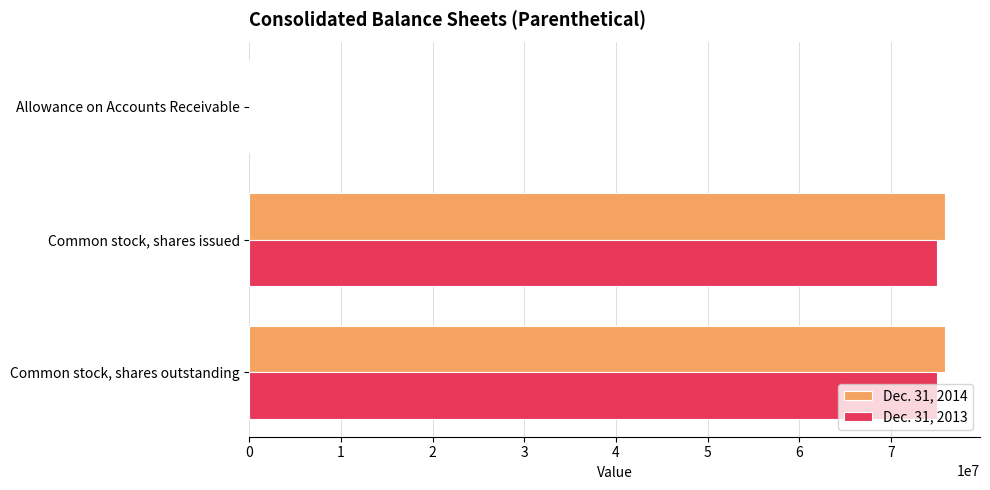

Count the Dec. 31, 2014 values in the range 1088 to 75911349.

3